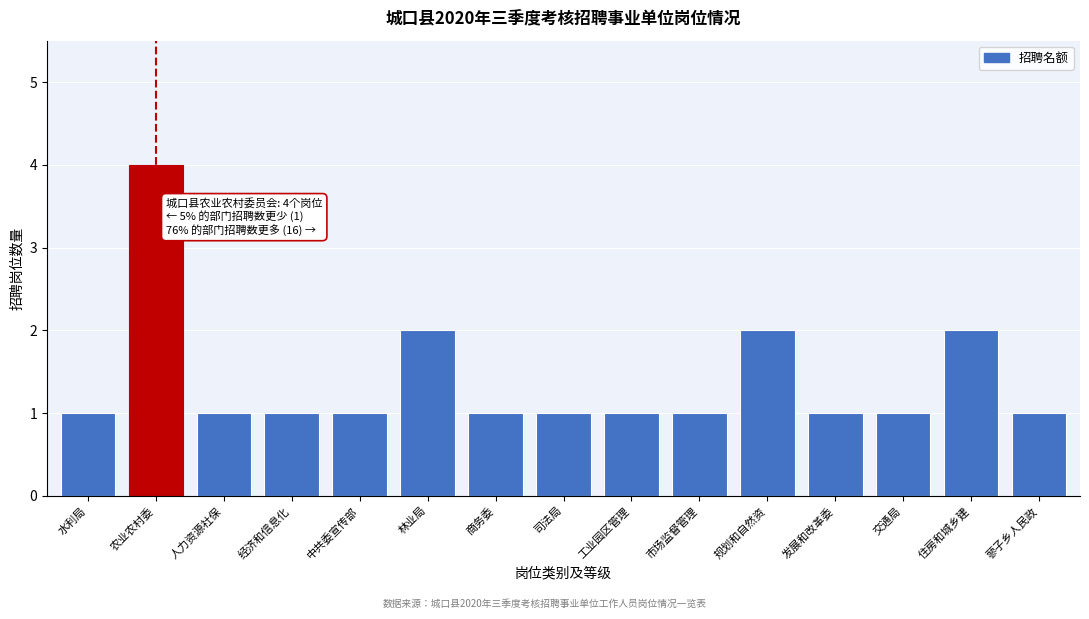

Reading left to right, extract all data points from this chart.

1	4	1	1	1	2	1	1	1	1	2	1	1	2	1